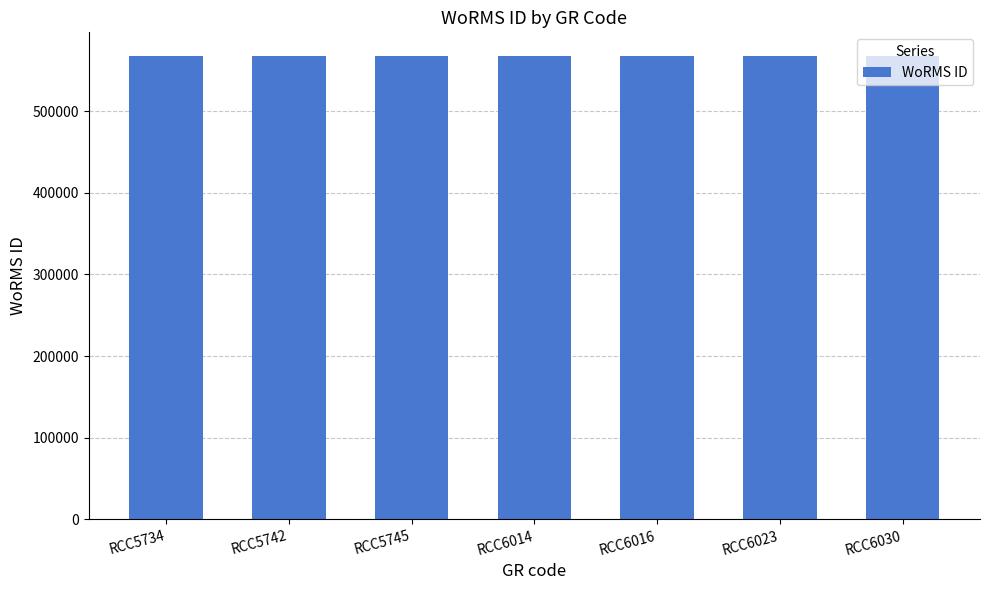

How many values are between 567961 and 567962?

7